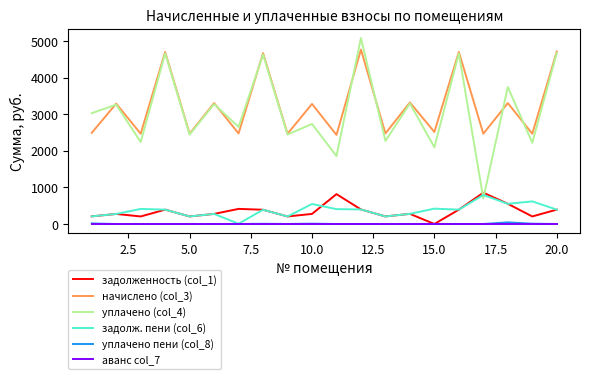

What is the minimum value for начислено (col_3)?

2437.6